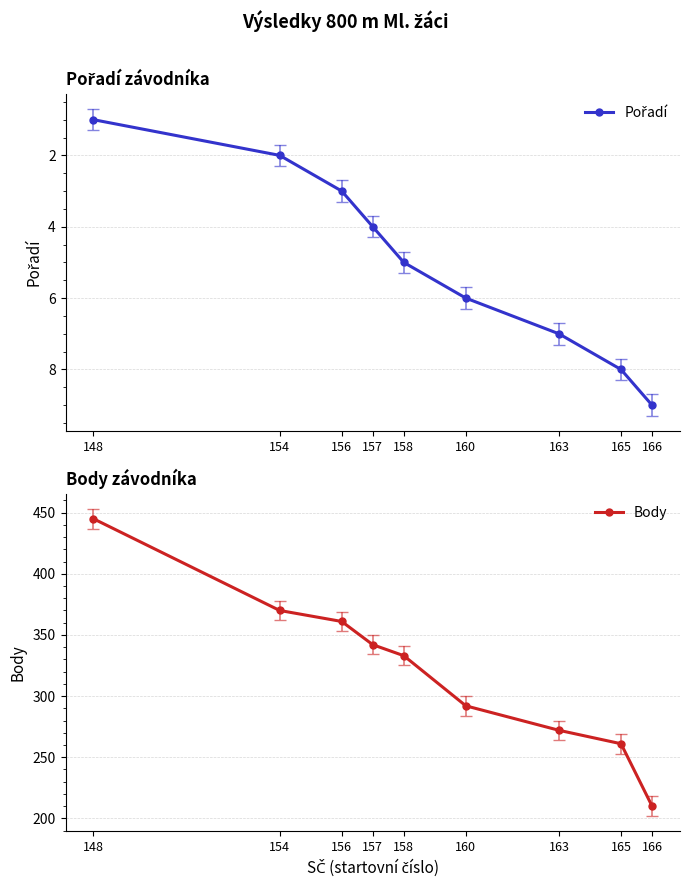

The value of Pořadí at 163 is 12. True or false?

False